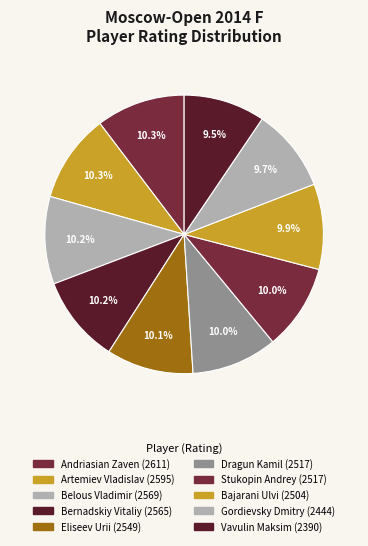

How many slices are in this pie chart?

10